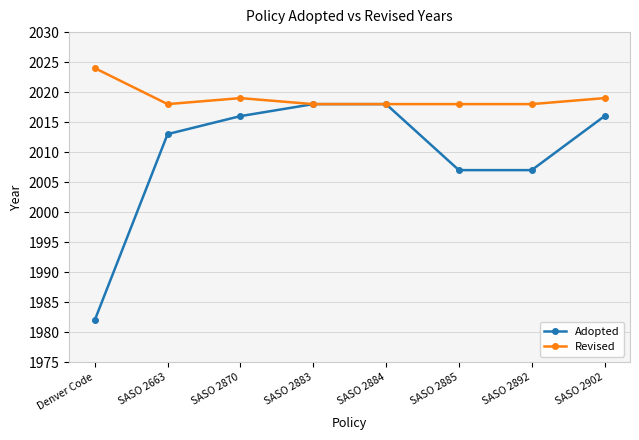

What is the approximate value of Revised at Denver Code?

2024